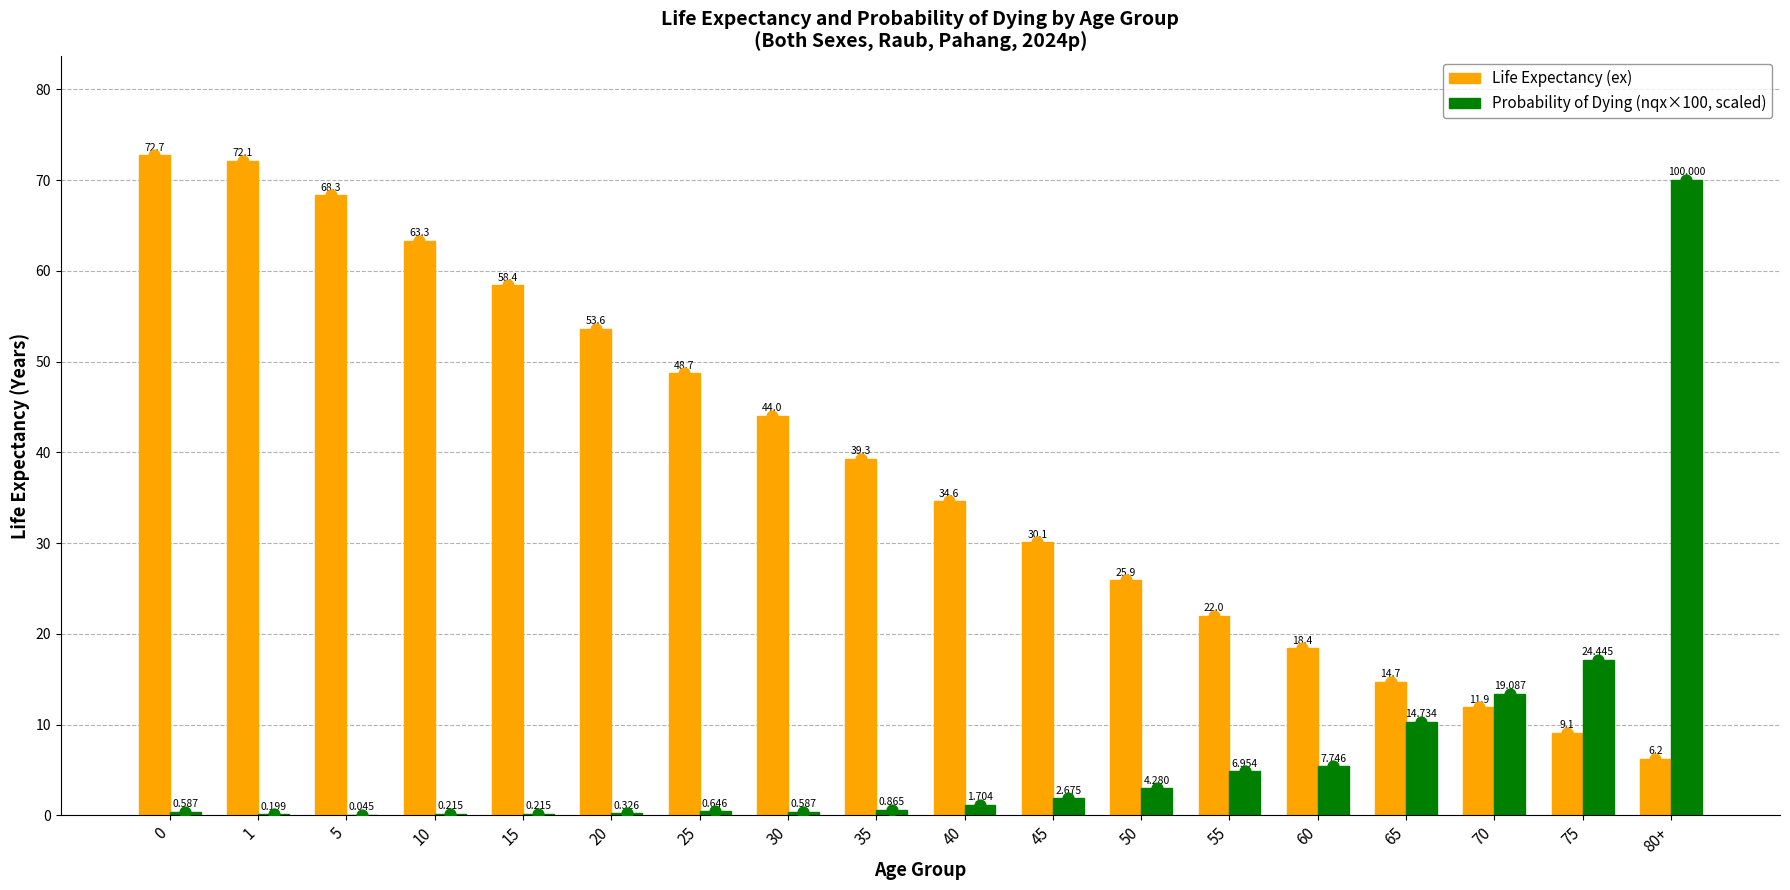

At which category is the sum across all series the highest?

80+